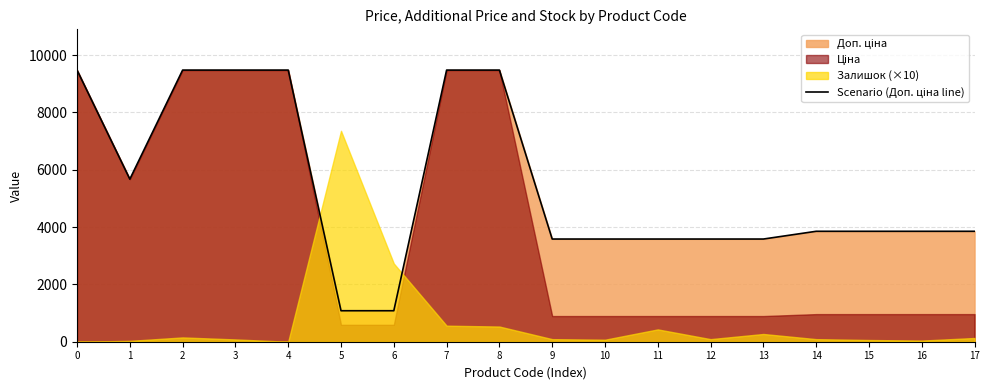

How many categories are shown in the chart?

18